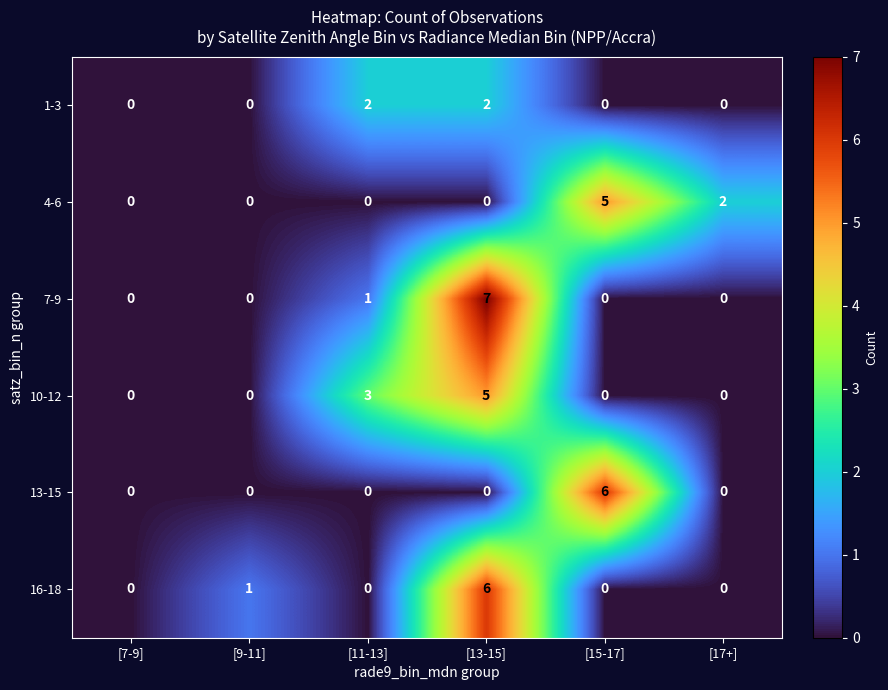

Which label corresponds to the largest value in the chart?

[13-15]